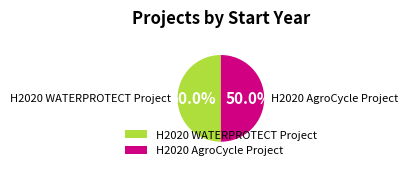

What is the ratio of the value at H2020 AgroCycle Project to the value at H2020 WATERPROTECT Project?

1.0